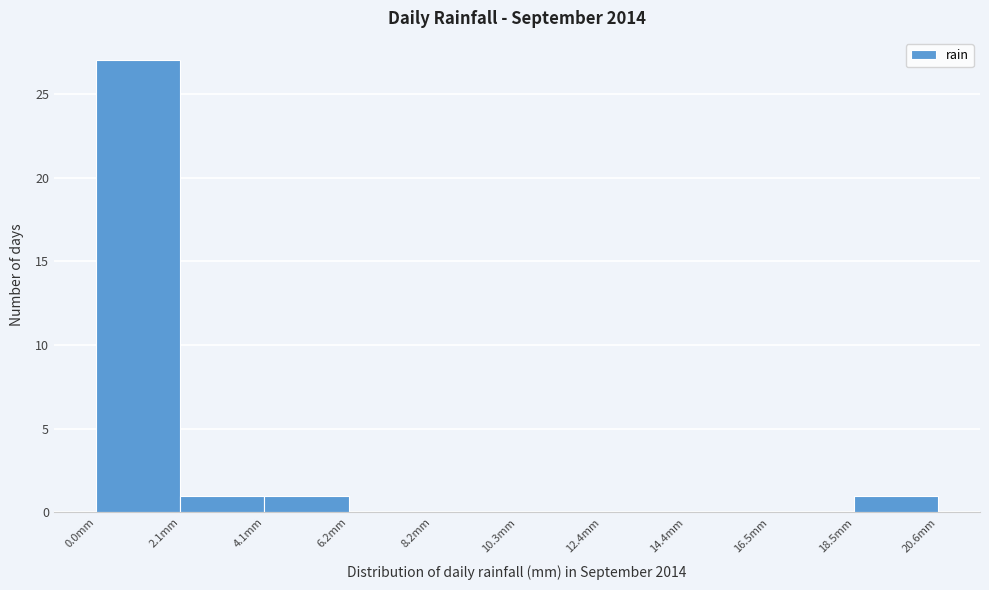

What is the height of the bar covering 4.0 to 6.0 on the x-axis? Neither the bar edges nor the heights are printed on the chart, so give them approximately, as read against the axes.

1